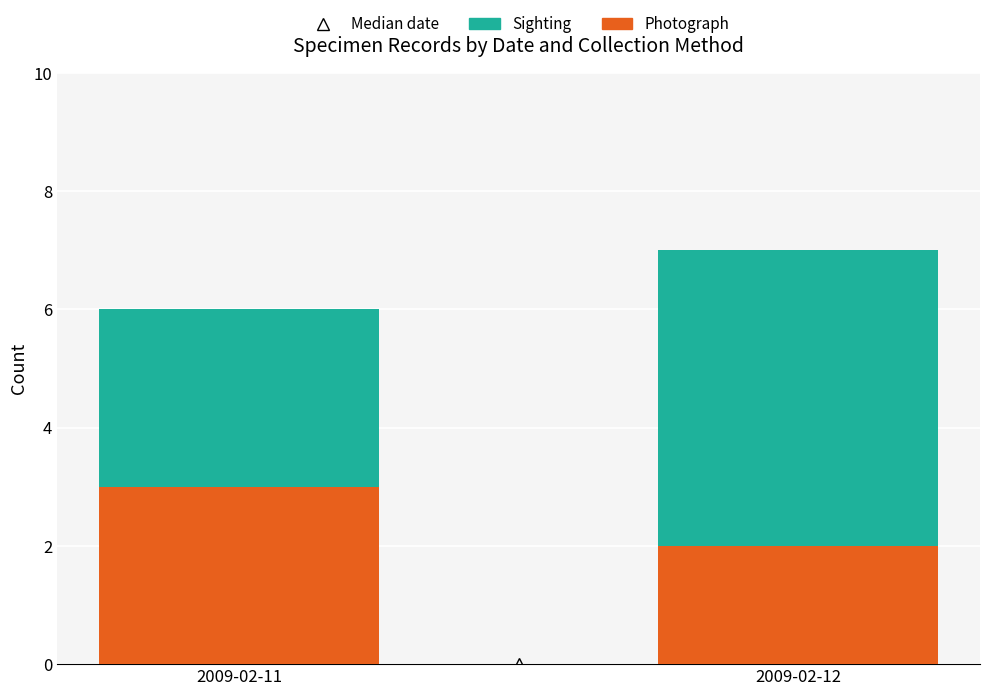

The value of Photograph at 2009-02-12 is 2. True or false?

True